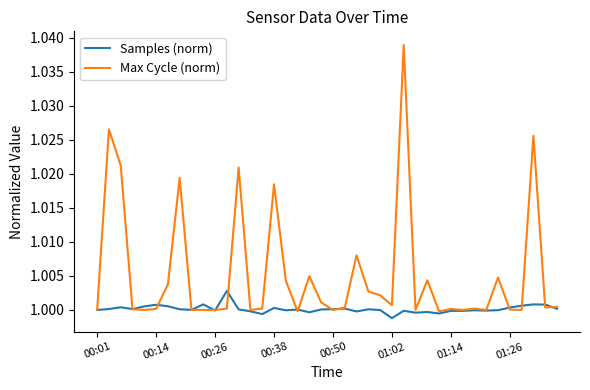

List the series in order of their overall mean, lowest first.

Samples (norm), Max Cycle (norm)